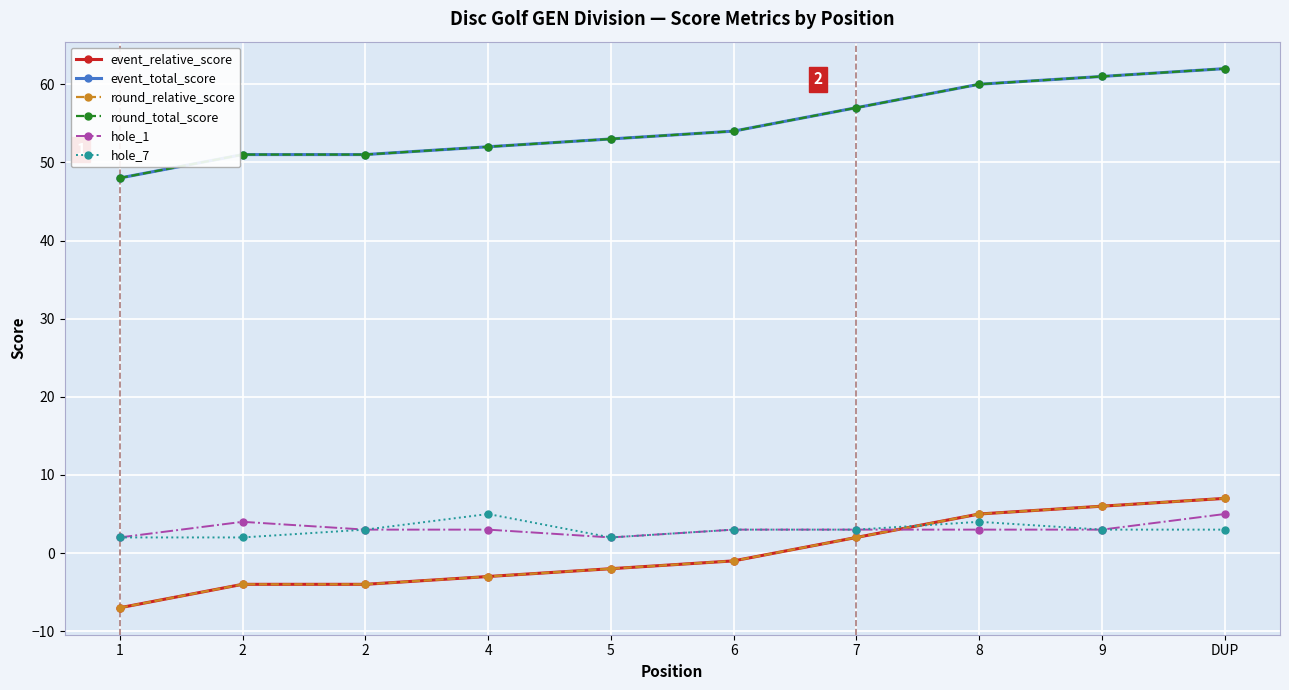

Is this an area chart (filled region under the line)?

No